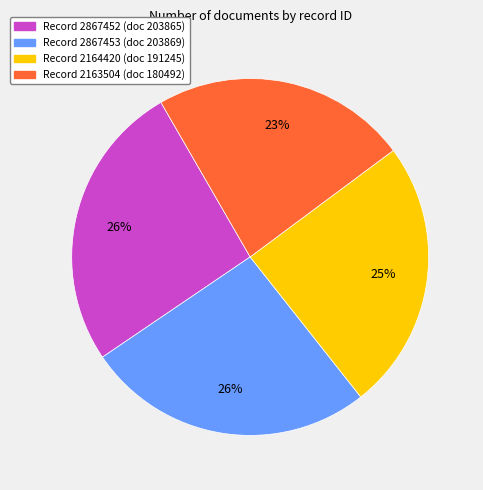

Combined, do Record 2867453 (doc 203869) and Record 2163504 (doc 180492) account for over 50%?

No